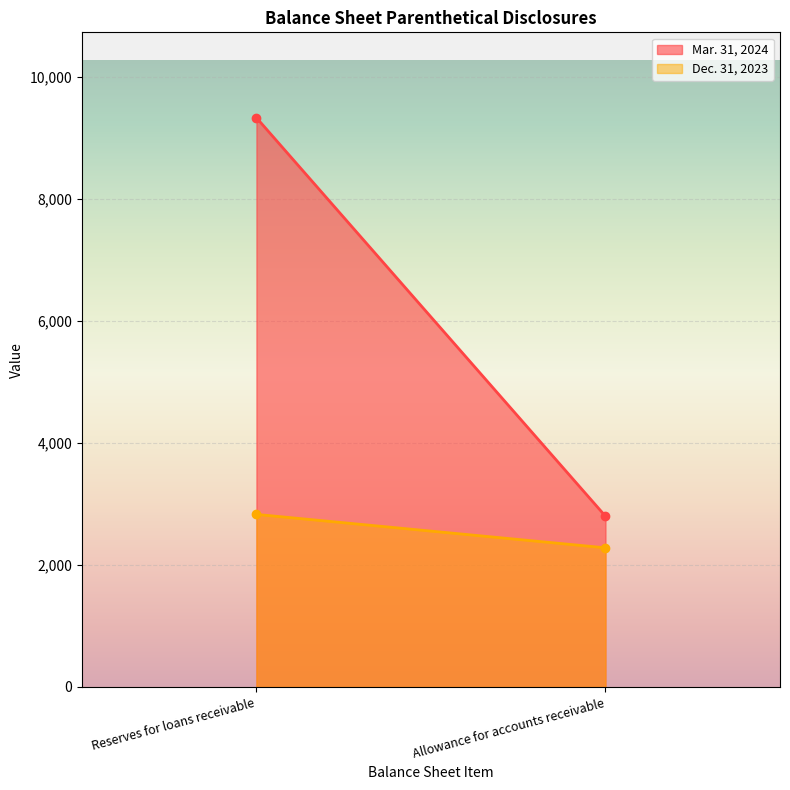

At which category is the sum across all series the highest?

Reserves for loans receivable